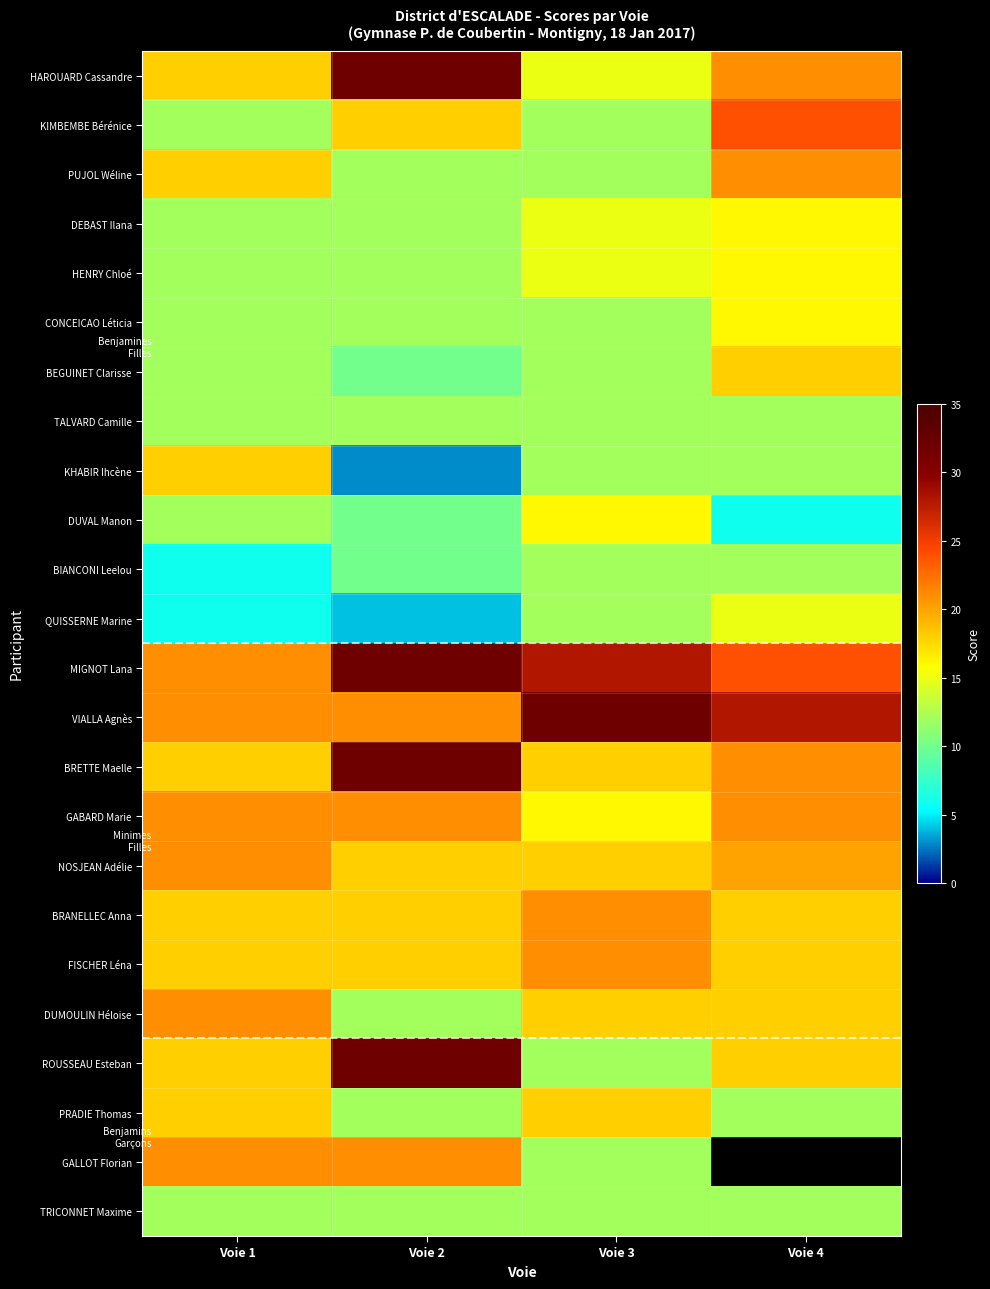

How many distinct data groups are displayed?

24